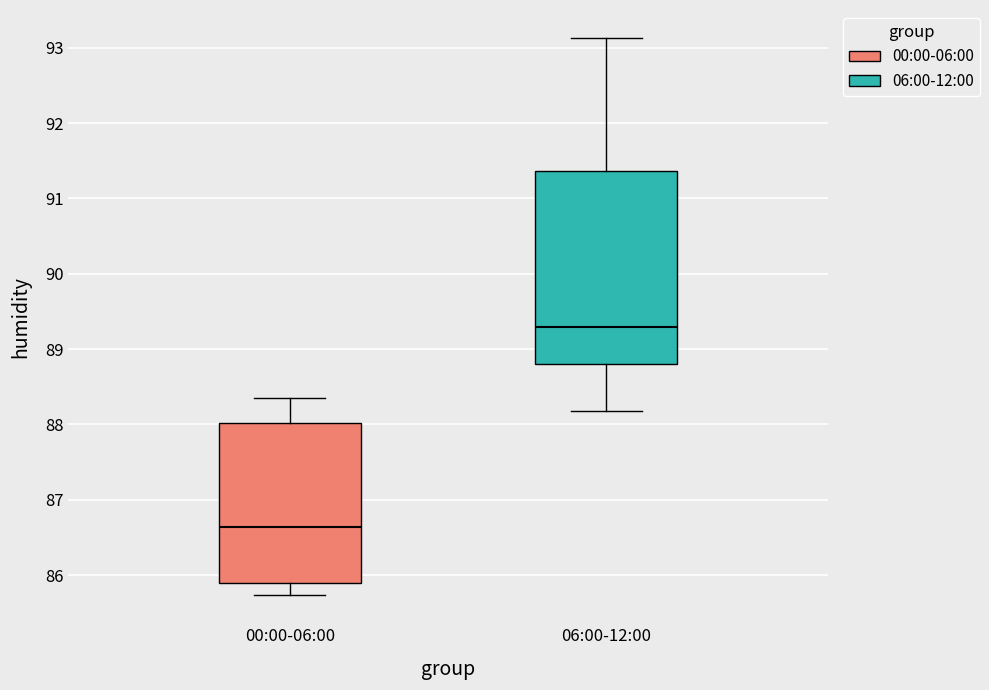

Which box is the tallest, from its lower edge to its upper edge?

06:00-12:00